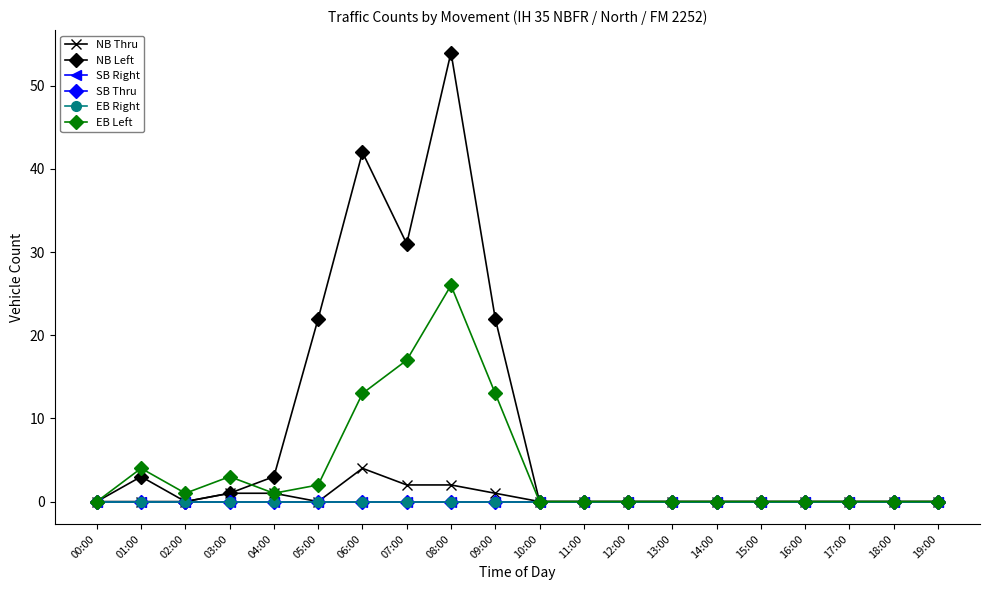

True or false: NB Thru has more than 2 points higher than both neighbors.

False